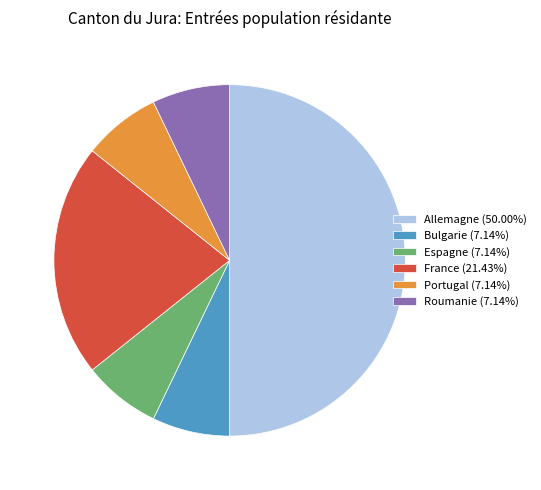

What is the ratio of the value at Bulgarie (7.14%) to the value at Roumanie (7.14%)?

1.0